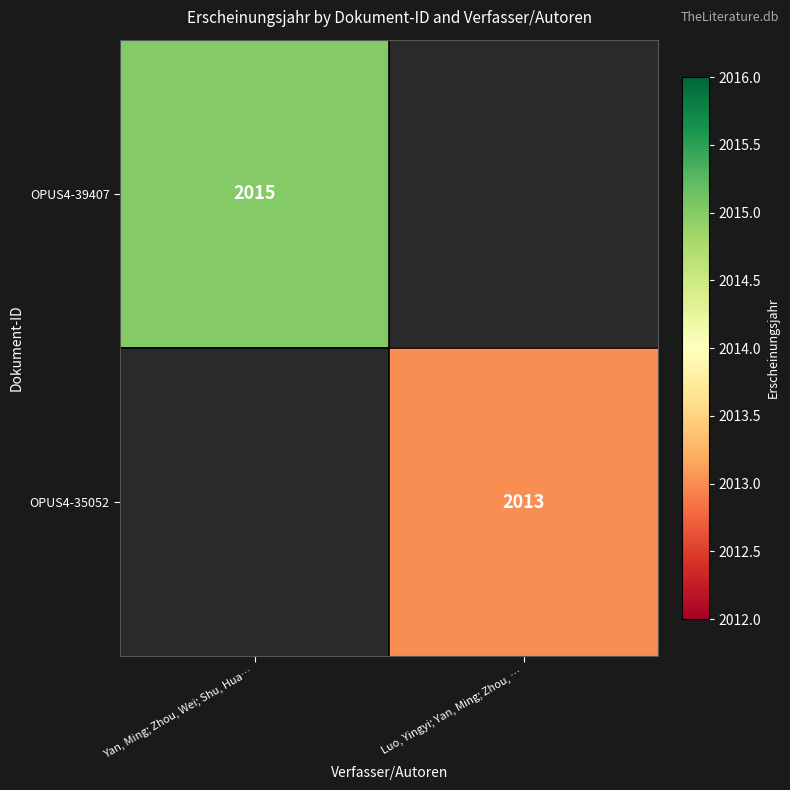

At how many categories does at least one series exceed 2014?

1